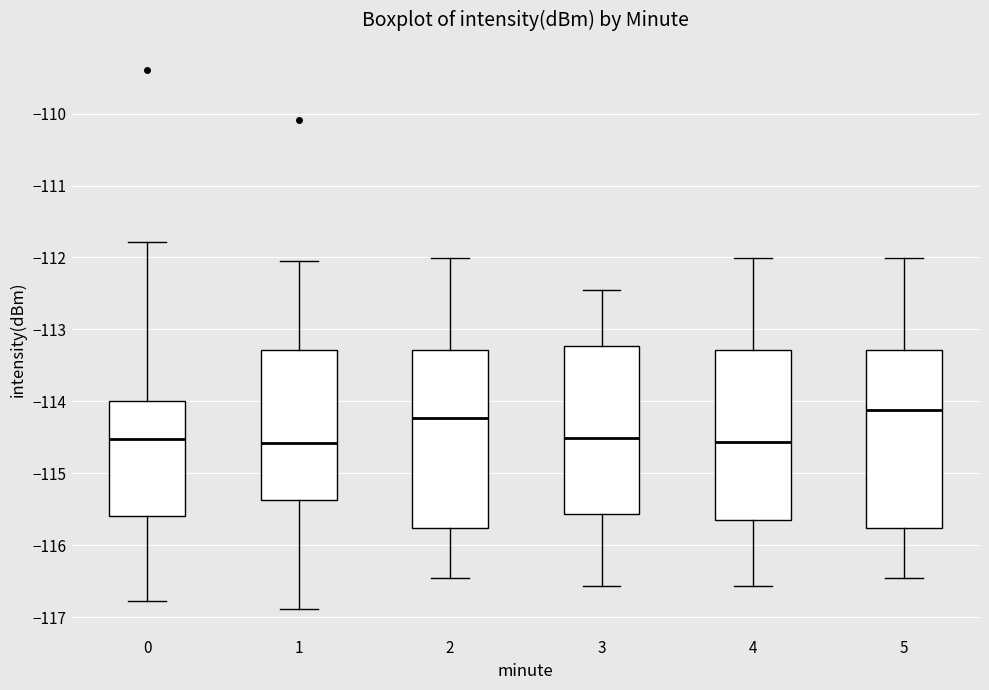

Reading left to right, transcribe this box plot: for each box, give where its median line is, the range the box spans, and where its two whiskers end, as read against the y-axis. The values are not printed on the chart, so give them approximately, as read against the axis.

0: median -114.5, box -115.6 to -114.0, whiskers -116.8 to -111.8
1: median -114.6, box -115.4 to -113.3, whiskers -116.9 to -112.1
2: median -114.2, box -115.8 to -113.3, whiskers -116.5 to -112.0
3: median -114.5, box -115.6 to -113.2, whiskers -116.6 to -112.5
4: median -114.6, box -115.7 to -113.3, whiskers -116.6 to -112.0
5: median -114.1, box -115.8 to -113.3, whiskers -116.5 to -112.0